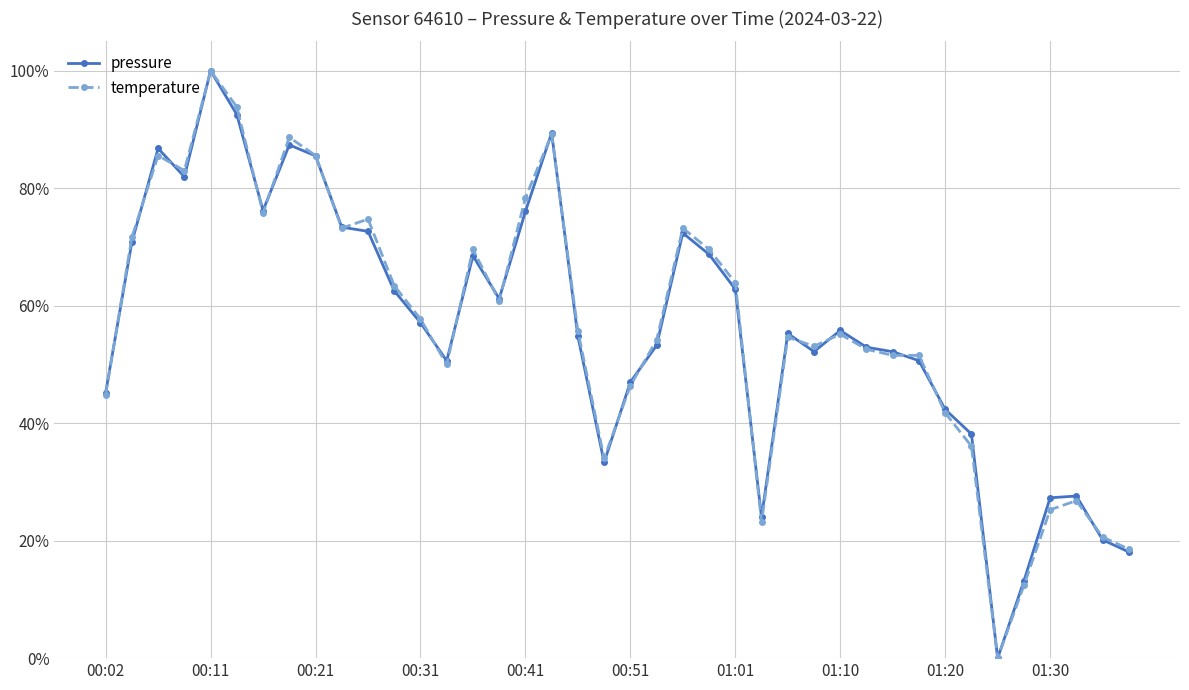

Which series has the largest range (max minus min)?

pressure